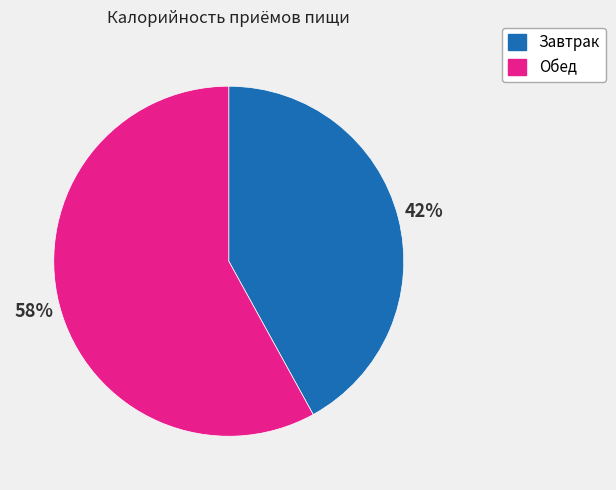

Is the sum of Завтрак and Обед greater than half?

Yes